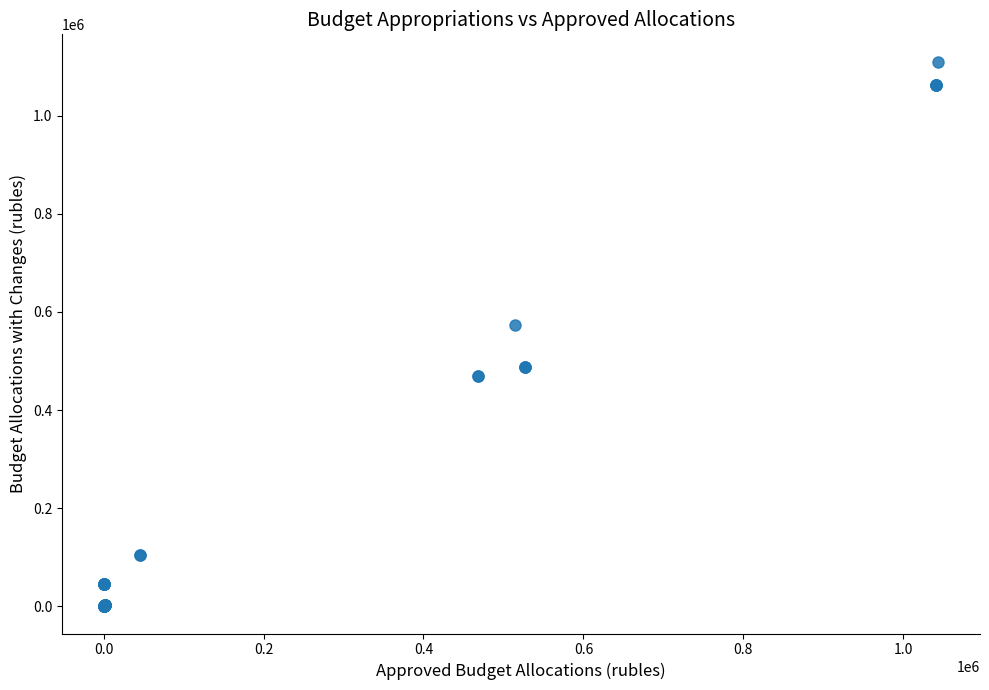

What Y value in the scatter plot is closest to 555154?

573619.8